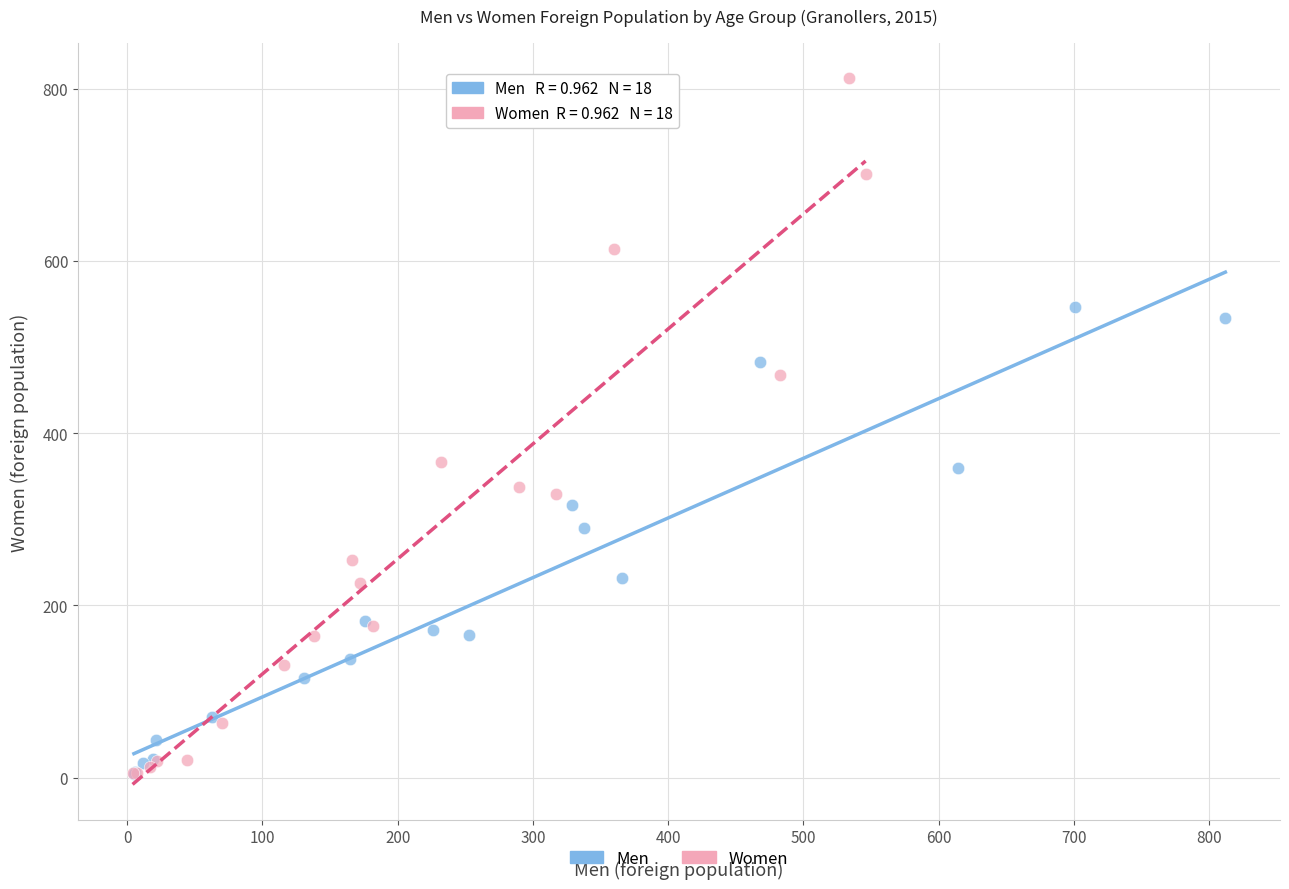

Which series reaches the maximum Y coordinate?

Women